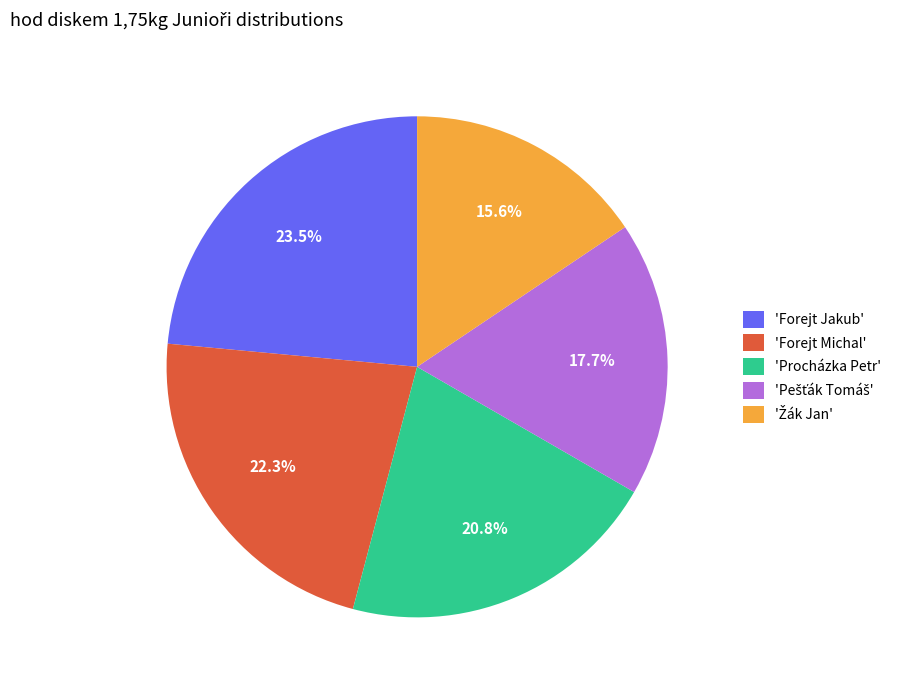

What portion of the pie excludes 'Forejt Michal'?

77.7%